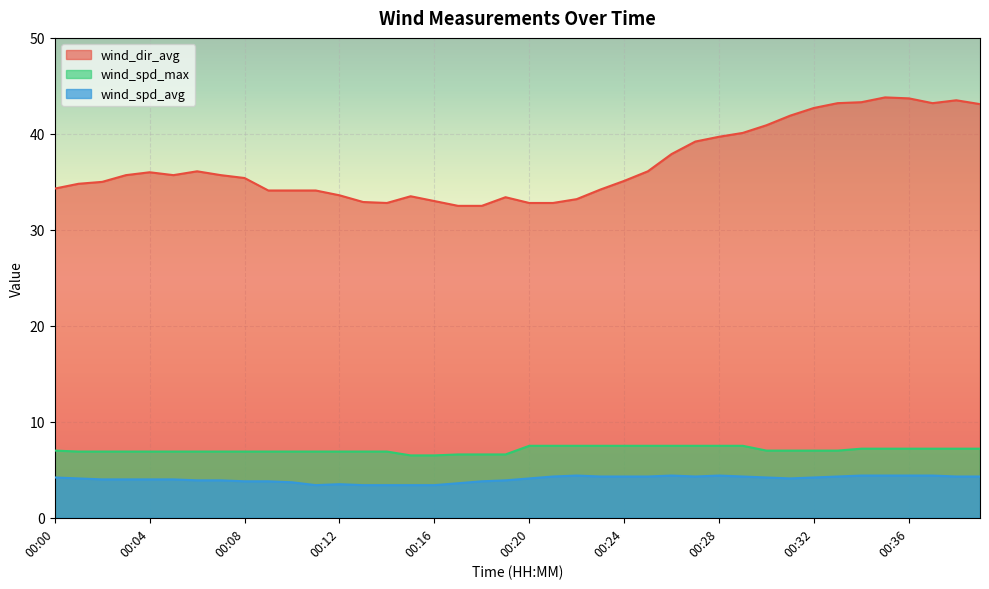

True or false: wind_spd_max has more than 1 points higher than both neighbors.

False